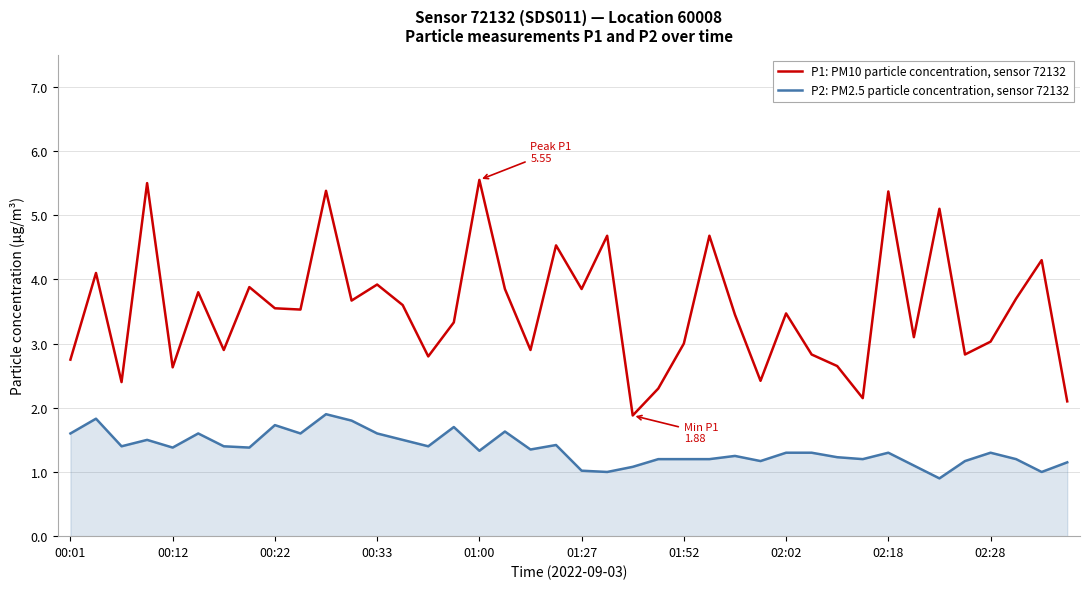

Which series has the largest total across all categories?

P1: PM10 particle concentration, sensor 72132